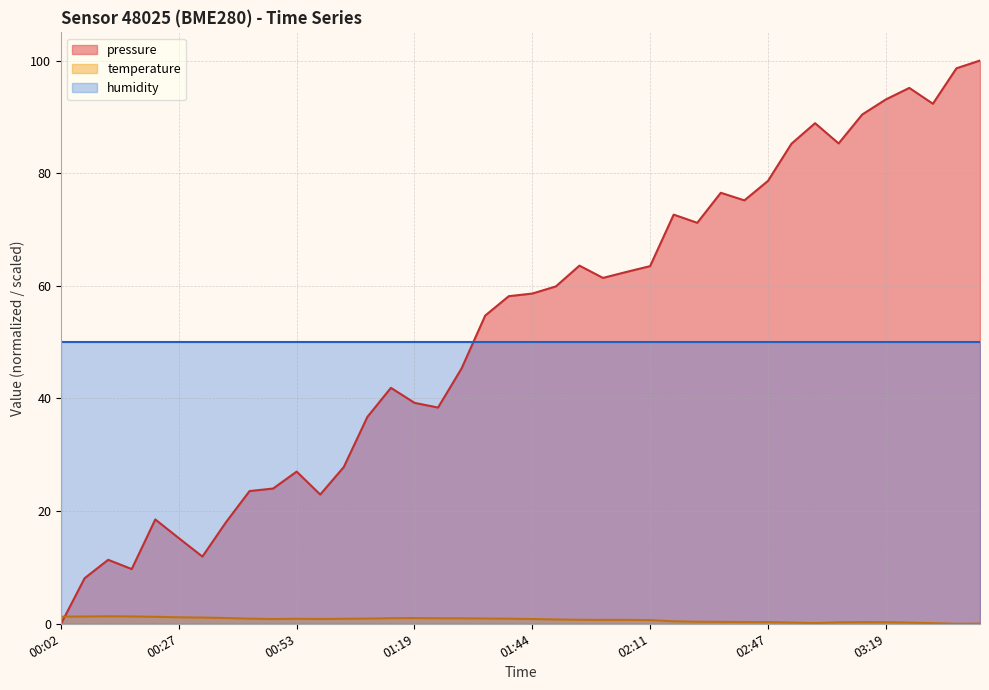

How many data points in temperature are above 0?

39